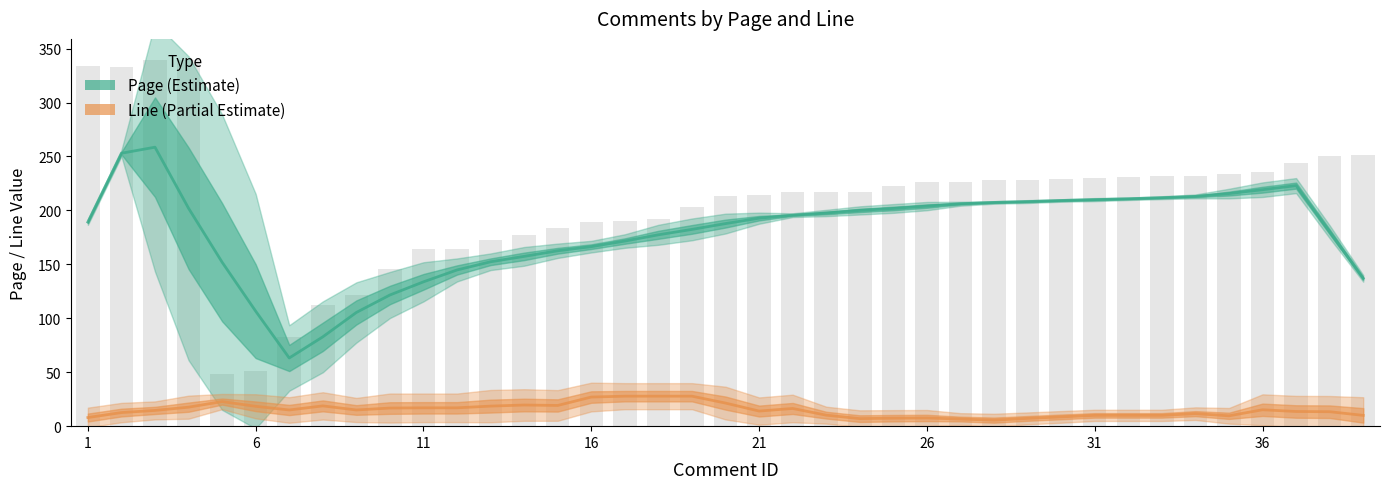

How many categories are shown in the chart?

39